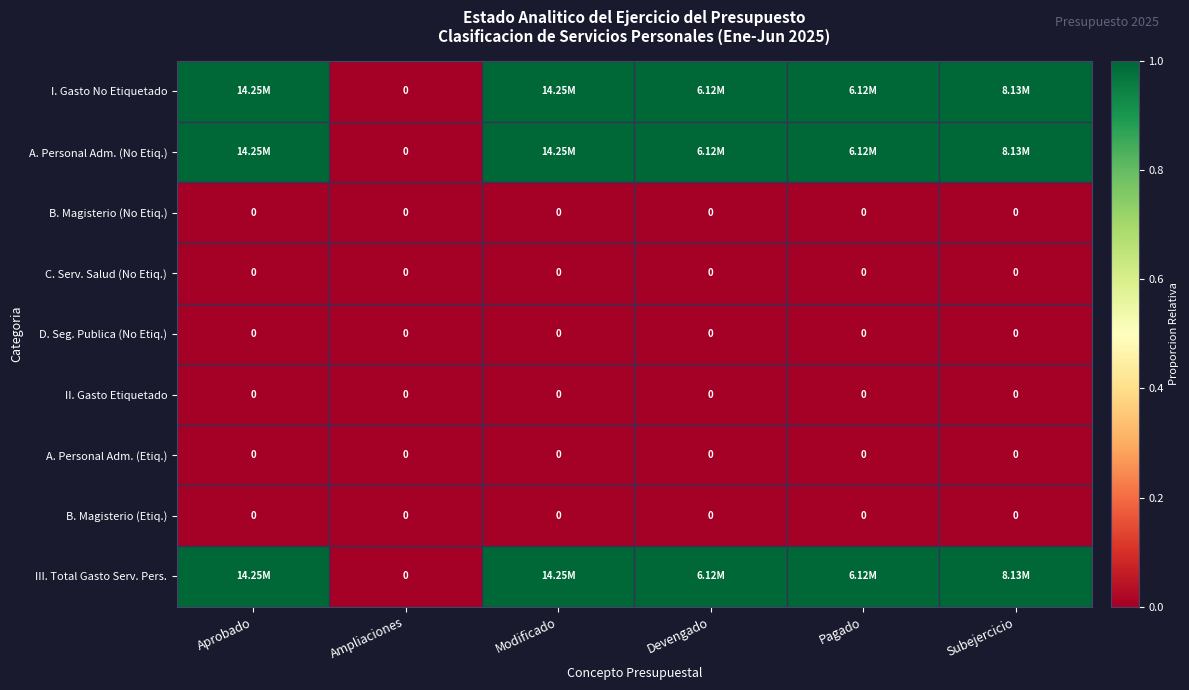

Which has a higher value, Modificado or Devengado?

Modificado